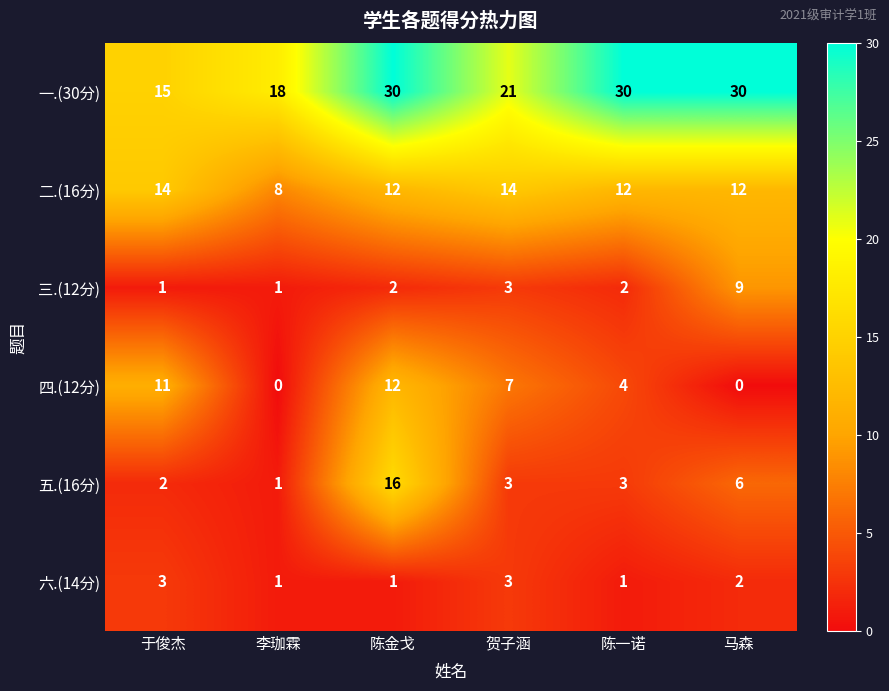

Is it true that 一.(30分) equals 30 at 陈一诺?

True